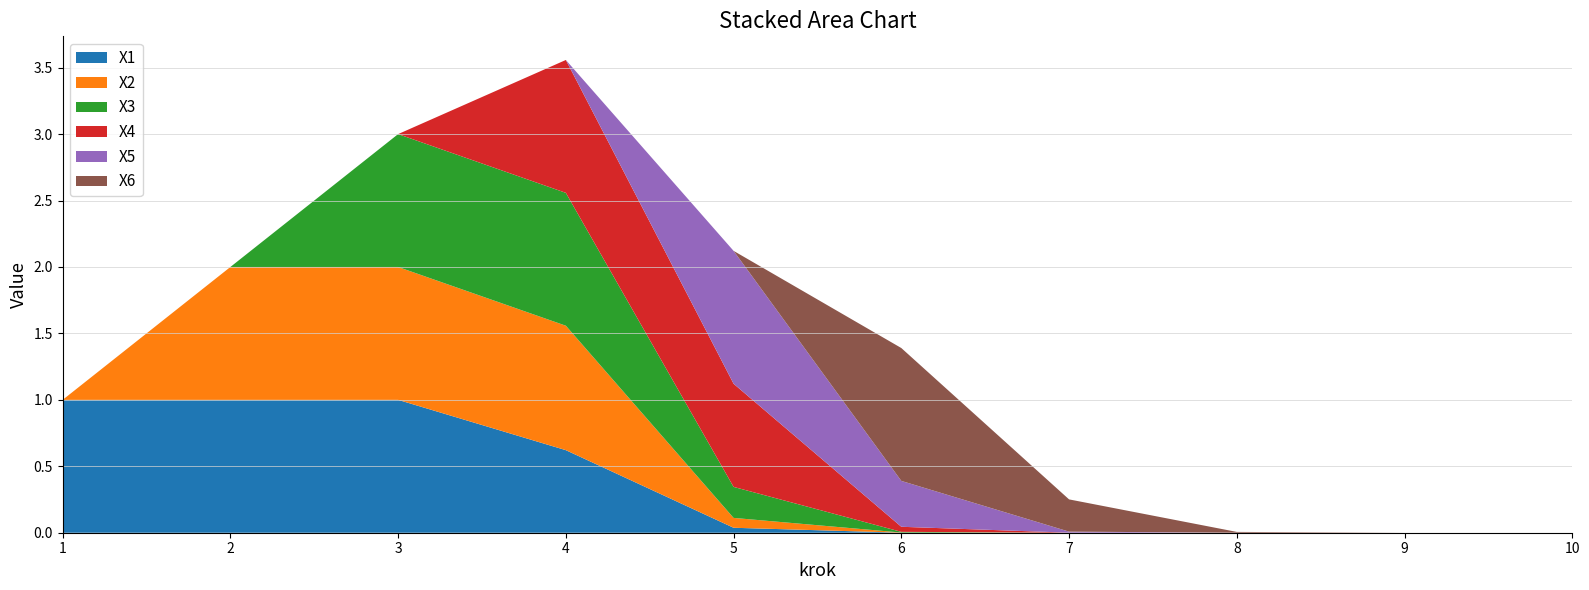

Reading left to right, extract all data points from this chart.

X1: 1.0	1.0	1.0	0.6	0.0	0.0	0.0	0.0	0.0	0.0
X2: 0.0	1.0	1.0	0.9	0.1	0.0	0.0	0.0	0.0	0.0
X3: 0.0	0.0	1.0	1.0	0.2	0.0	0.0	0.0	0.0	0.0
X4: 0.0	0.0	0.0	1.0	0.8	0.0	0.0	0.0	0.0	0.0
X5: 0.0	0.0	0.0	0.0	1.0	0.3	0.0	0.0	0.0	0.0
X6: 0.0	0.0	0.0	0.0	0.0	1.0	0.2	0.0	0.0	0.0